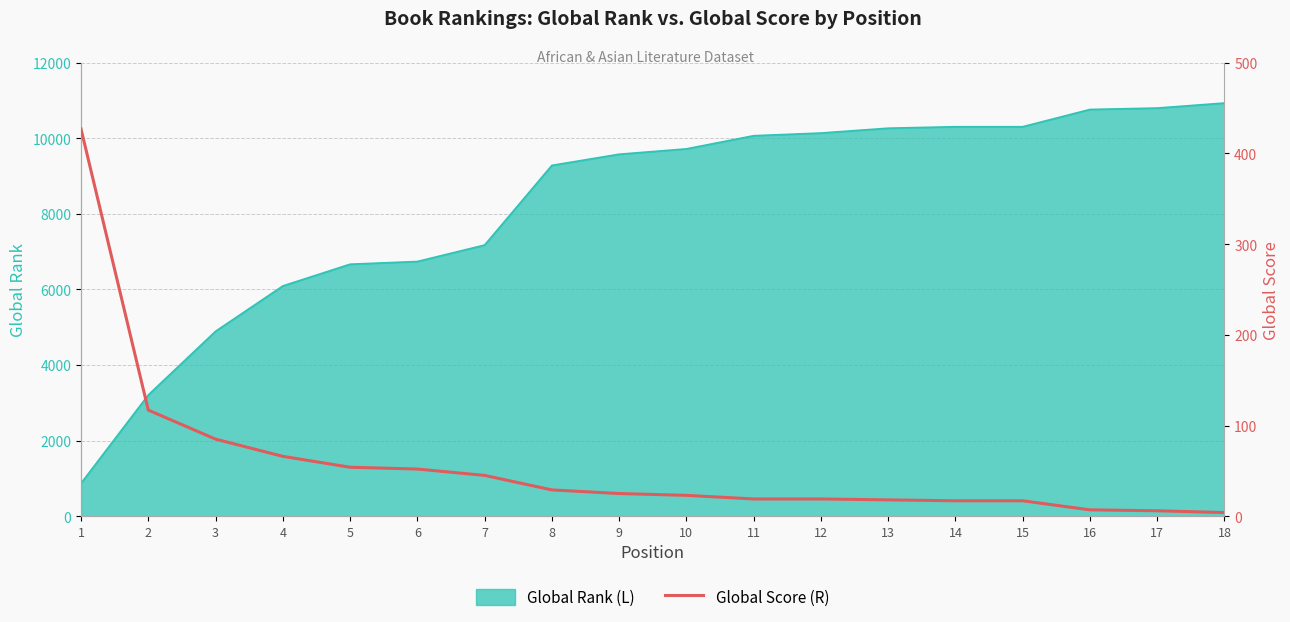

Reading right to left, what are all the values shown in this chart?

4	6	7	17	17	18	19	19	23	25	29	45	52	54	66	85	117	427